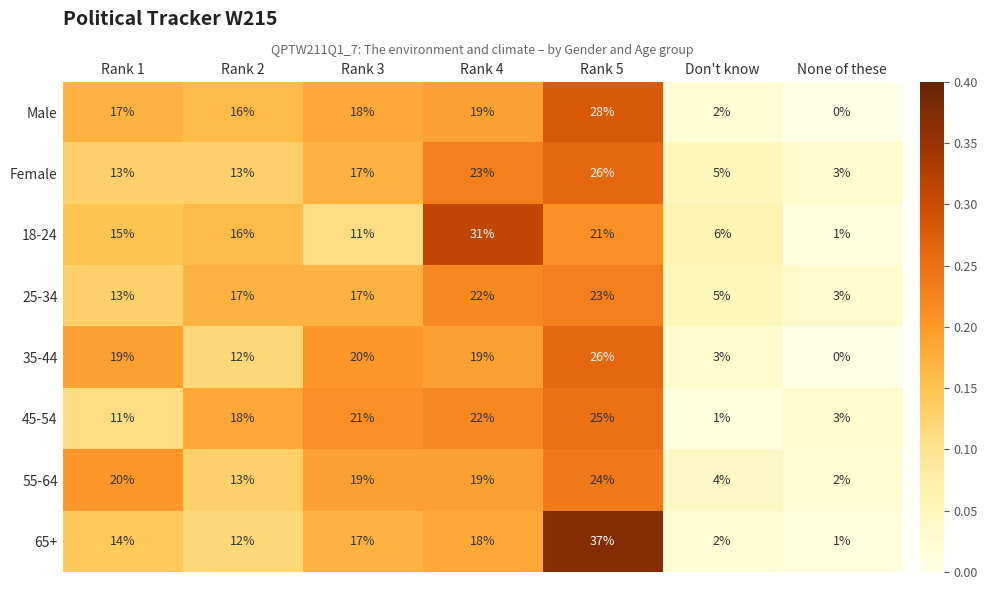

What is the total value across all series at Rank 2?

117